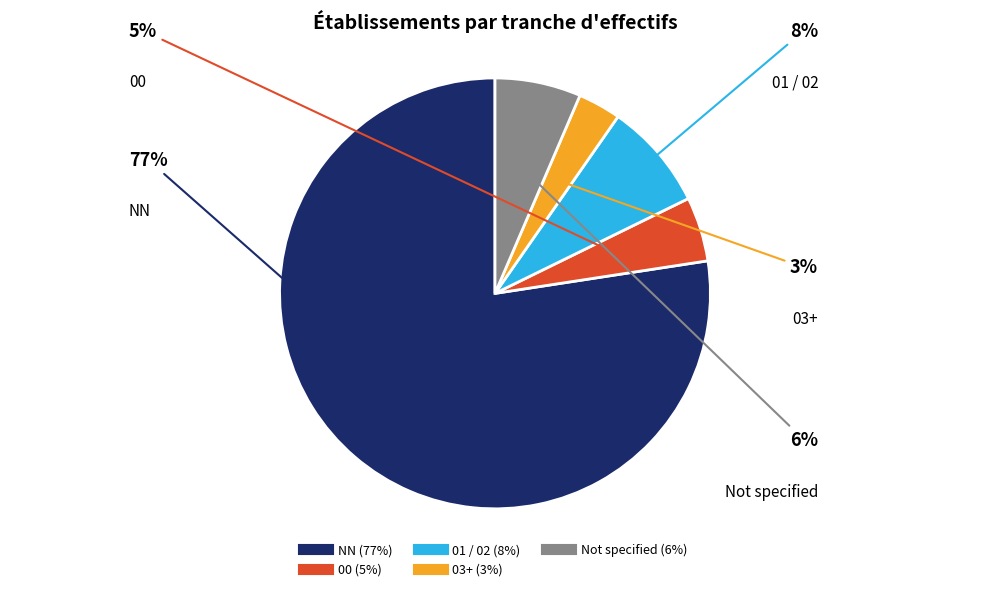

Is there a majority slice in this chart?

Yes